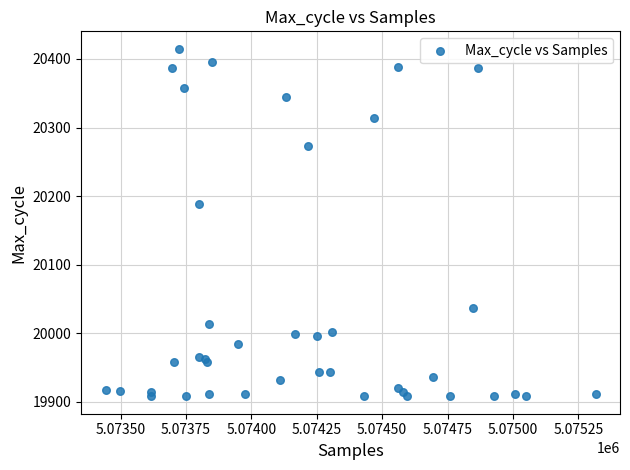

What Y value in the scatter plot is closest to 20161?

20189